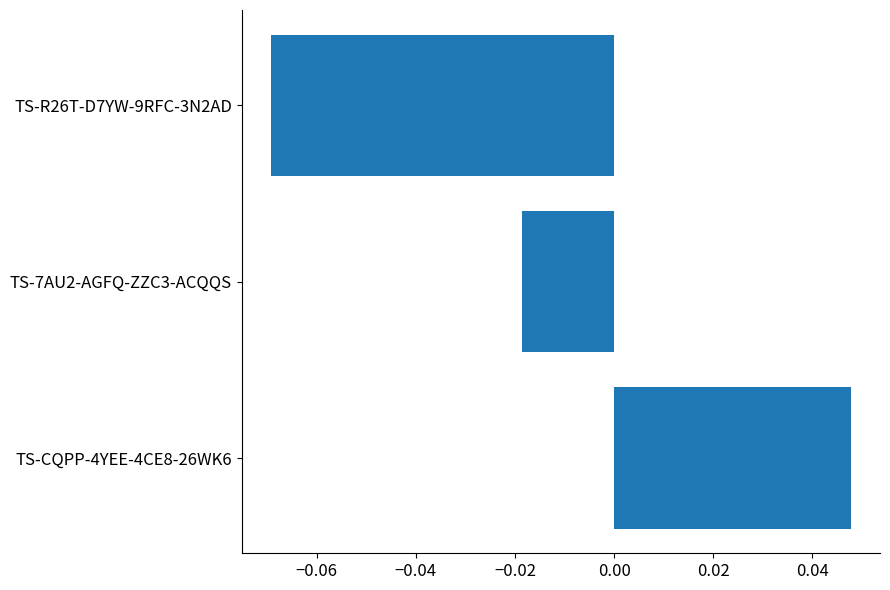

What is the difference between the maximum and minimum values?

0.1